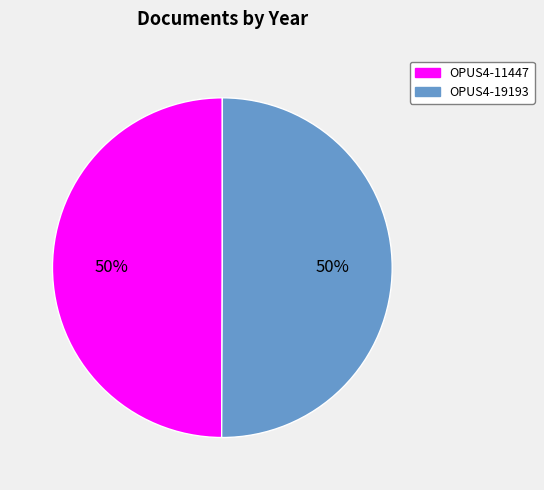

What percentage is the OPUS4-19193 slice, to the nearest percent?

50%